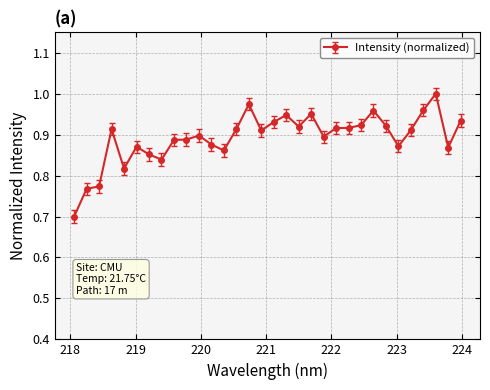

What is the smallest value displayed?

0.7